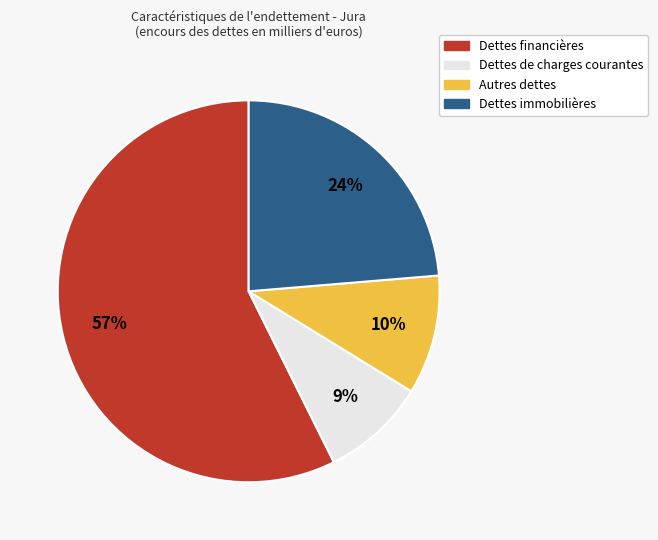

To the nearest percent, what is the average slice percentage?

25%